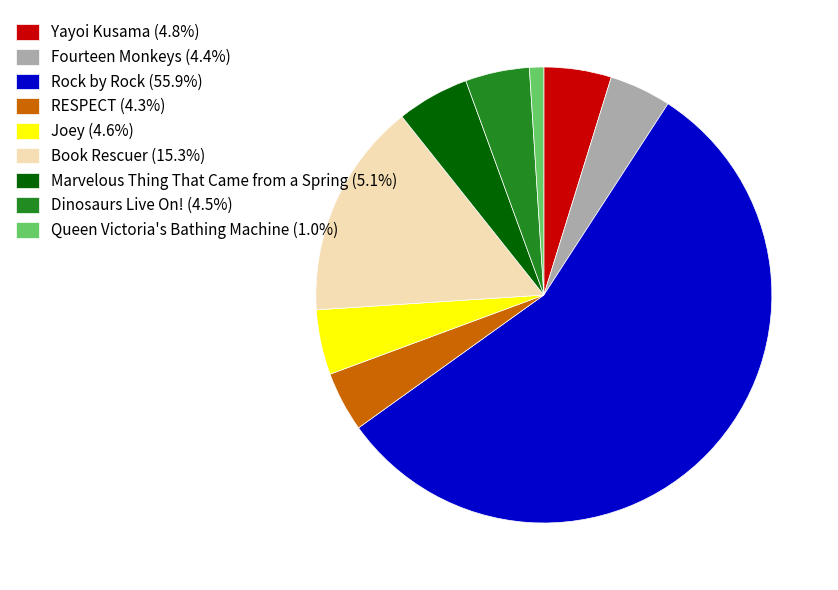

What is the ratio of the value at Rock by Rock (55.9%) to the value at Fourteen Monkeys (4.4%)?

12.8